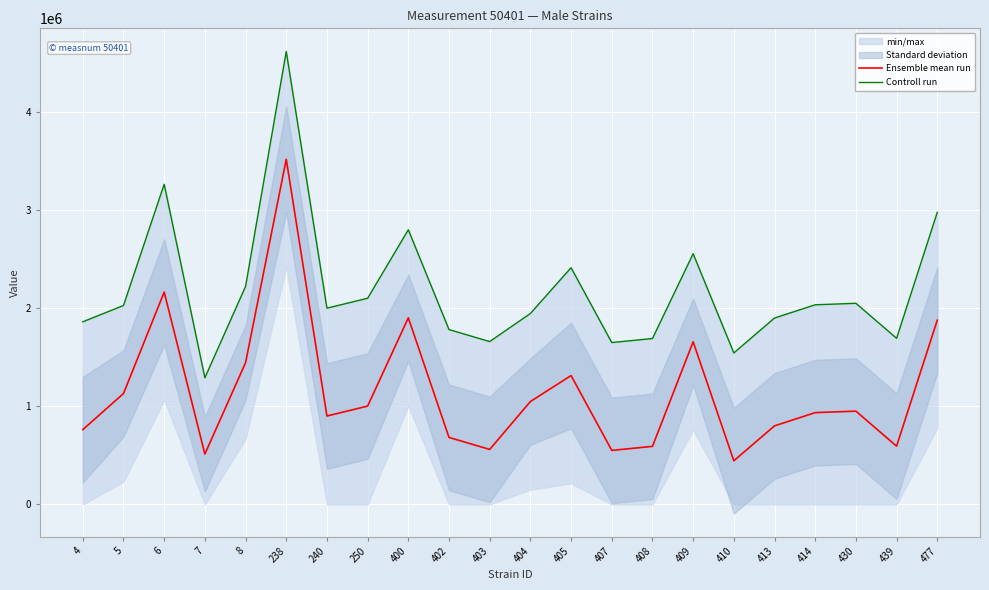

List the series in order of their overall mean, lowest first.

Ensemble mean run, Controll run